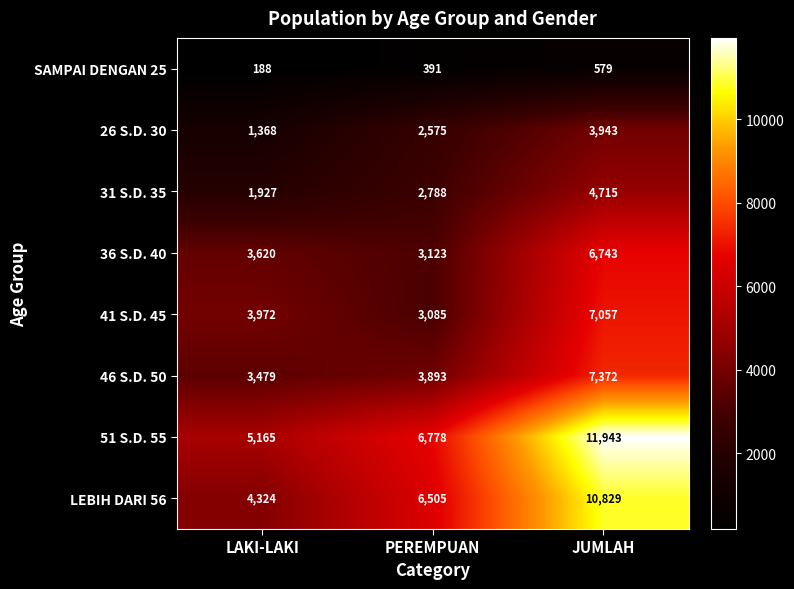

List the series in order of their peak value, highest first.

51 S.D. 55, LEBIH DARI 56, 46 S.D. 50, 41 S.D. 45, 36 S.D. 40, 31 S.D. 35, 26 S.D. 30, SAMPAI DENGAN 25